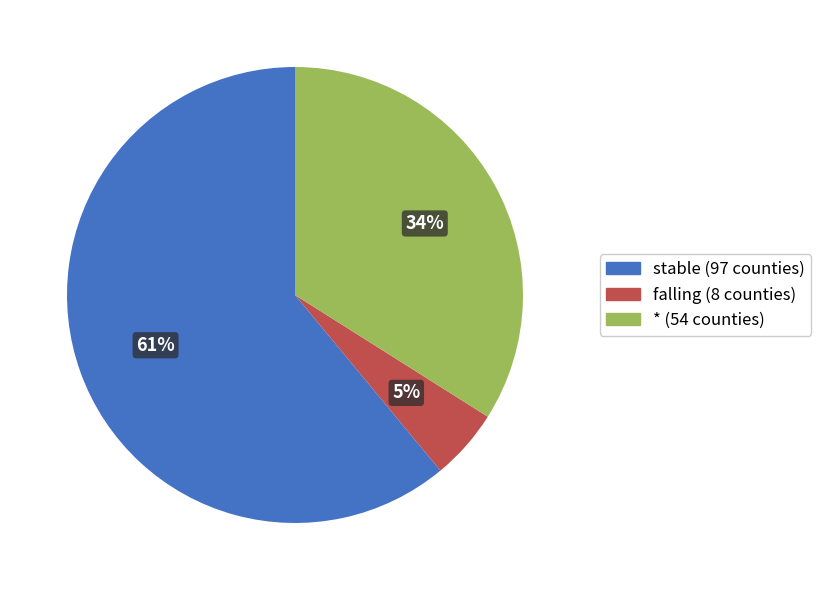

How many slices are in this pie chart?

3